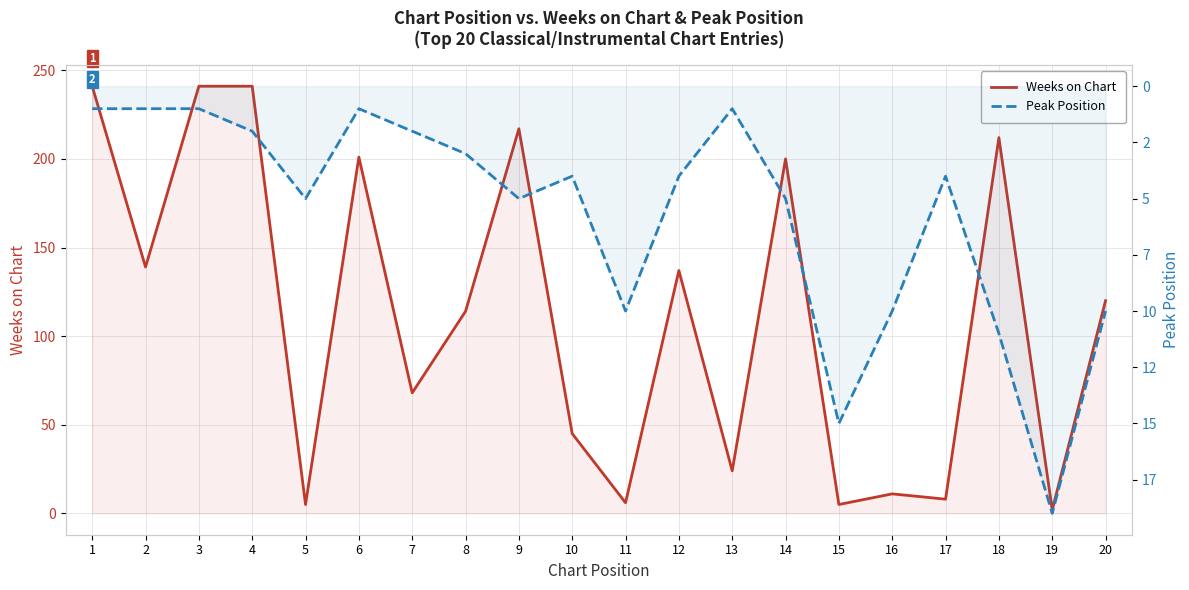

What is the total value across all series at 6?

202